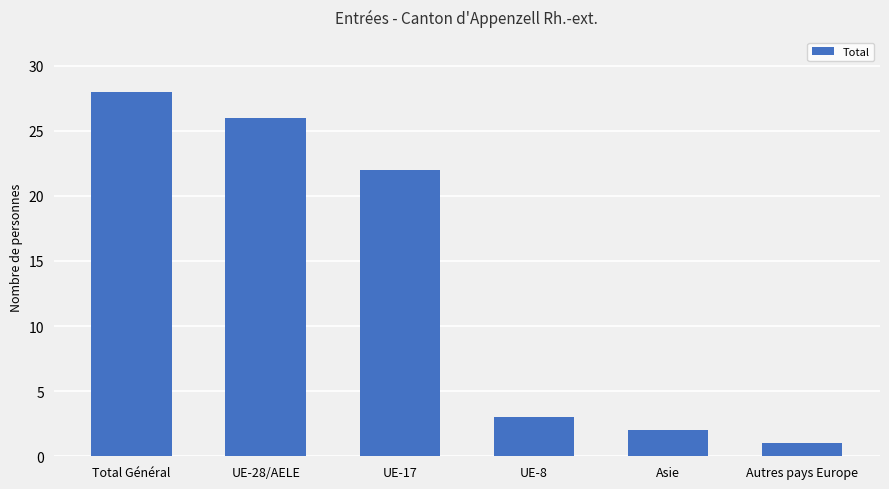

Is it true that the value at UE-28/AELE is 26?

True